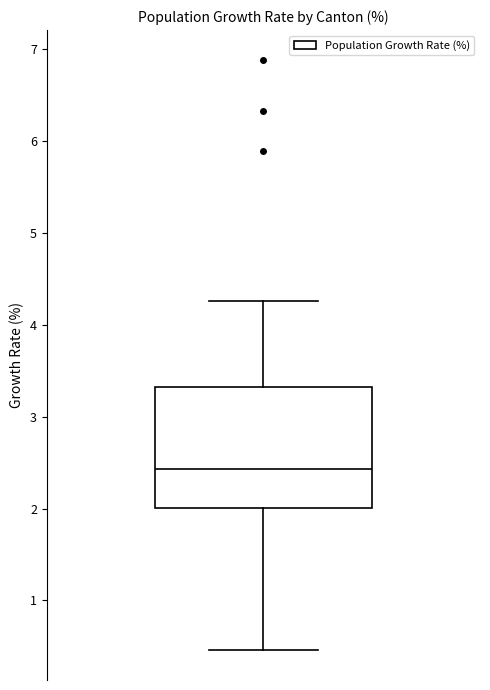

Transcribe this box plot: give where the median line is, the range the box spans, and where the two whiskers end, as read against the y-axis. The values are not printed on the chart, so give them approximately, as read against the axis.

median 2.4, box 2.0 to 3.3, whiskers 0.5 to 4.3